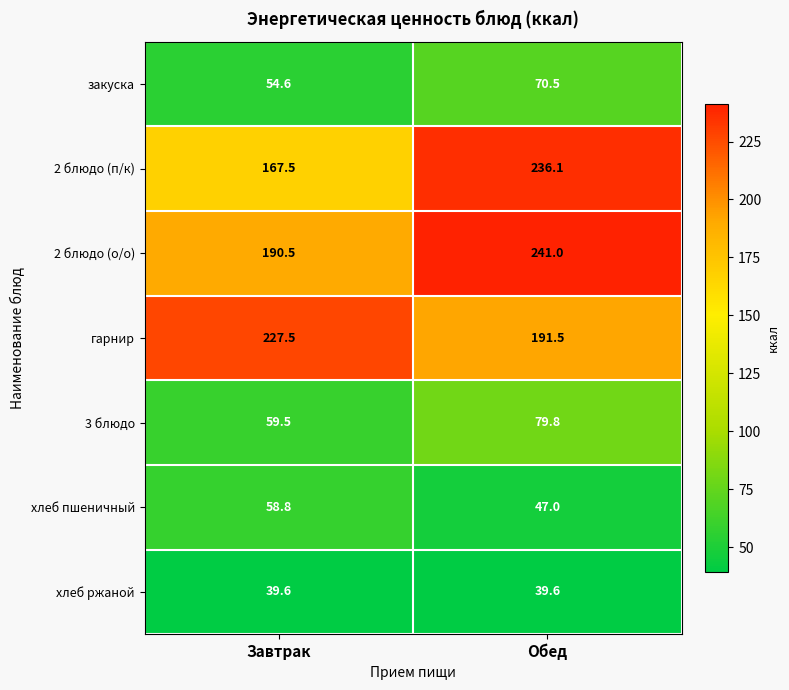

Which series has the widest spread of values?

2 блюдо (п/к)